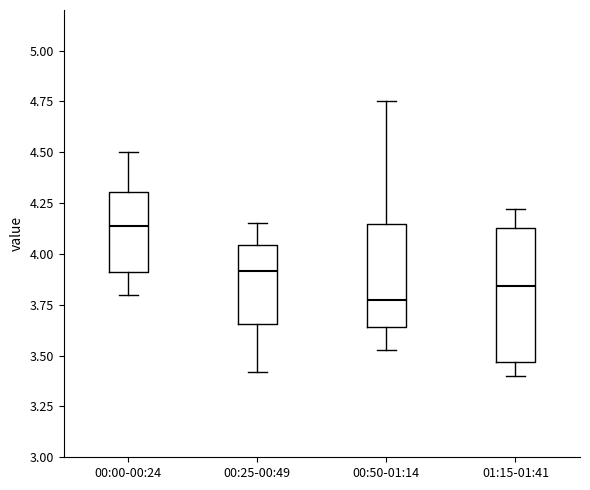

Reading left to right, read every box against the y-axis: the position of its median line, the range the box covers, and the ends of its whiskers. The values are not printed on the chart, so give them approximately, as read against the axis.

00:00-00:24: median 4.15, box 3.90 to 4.30, whiskers 3.80 to 4.50
00:25-00:49: median 3.90, box 3.65 to 4.05, whiskers 3.40 to 4.15
00:50-01:14: median 3.80, box 3.65 to 4.15, whiskers 3.55 to 4.75
01:15-01:41: median 3.85, box 3.45 to 4.15, whiskers 3.40 to 4.20